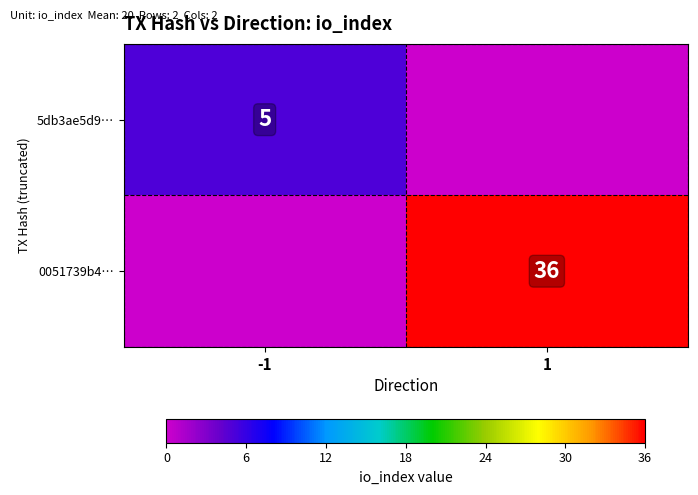

The 0051739b4… series shows 36 at 1. True or false?

True